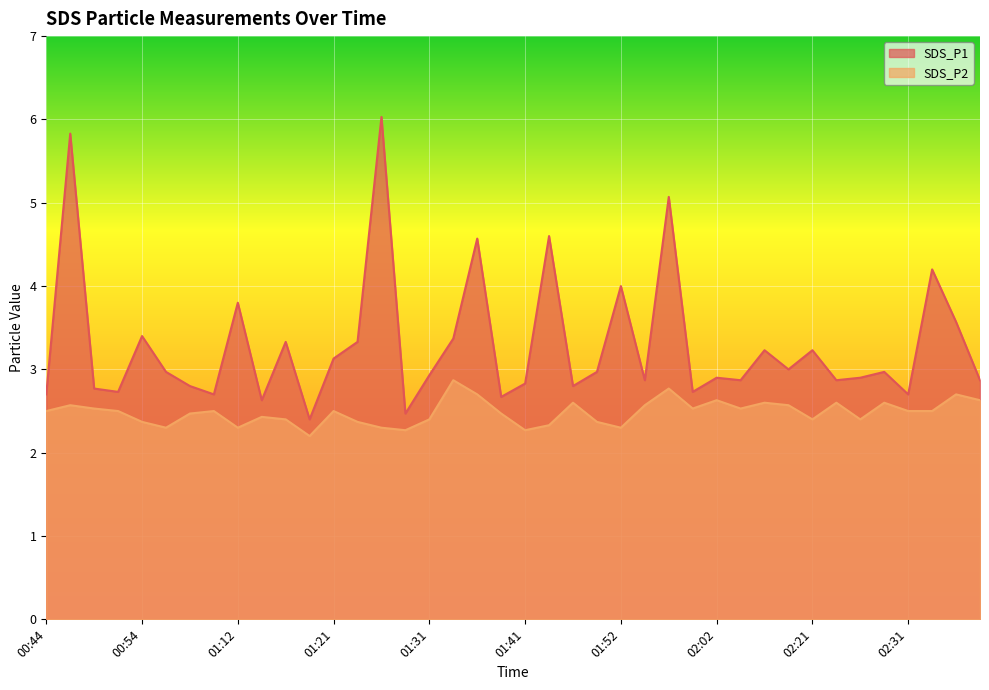

What is the difference between the highest and lowest values at 00:46?

3.3